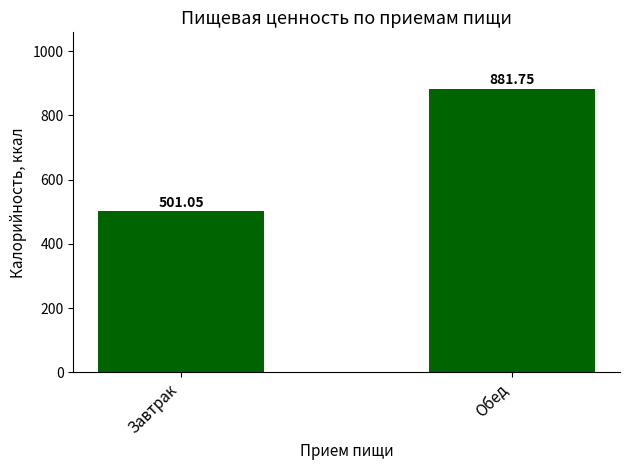

How many values are below 881?

1